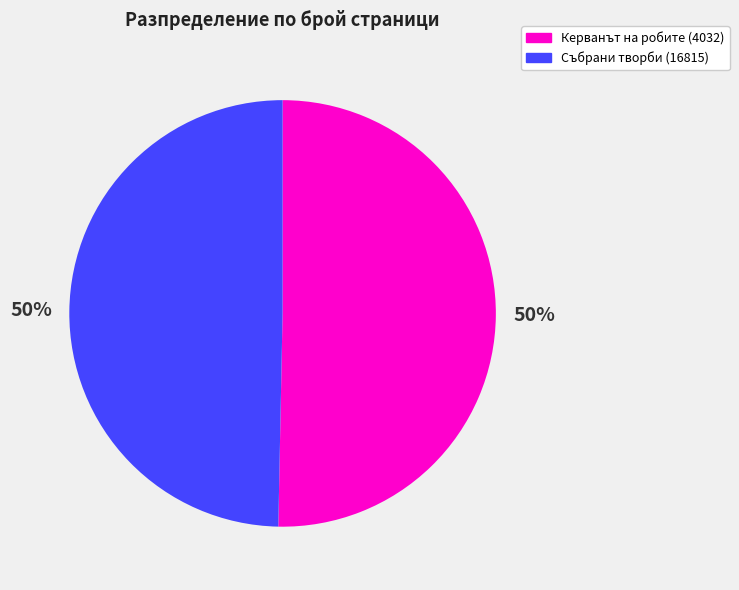

To the nearest percent, what is the average slice percentage?

50%